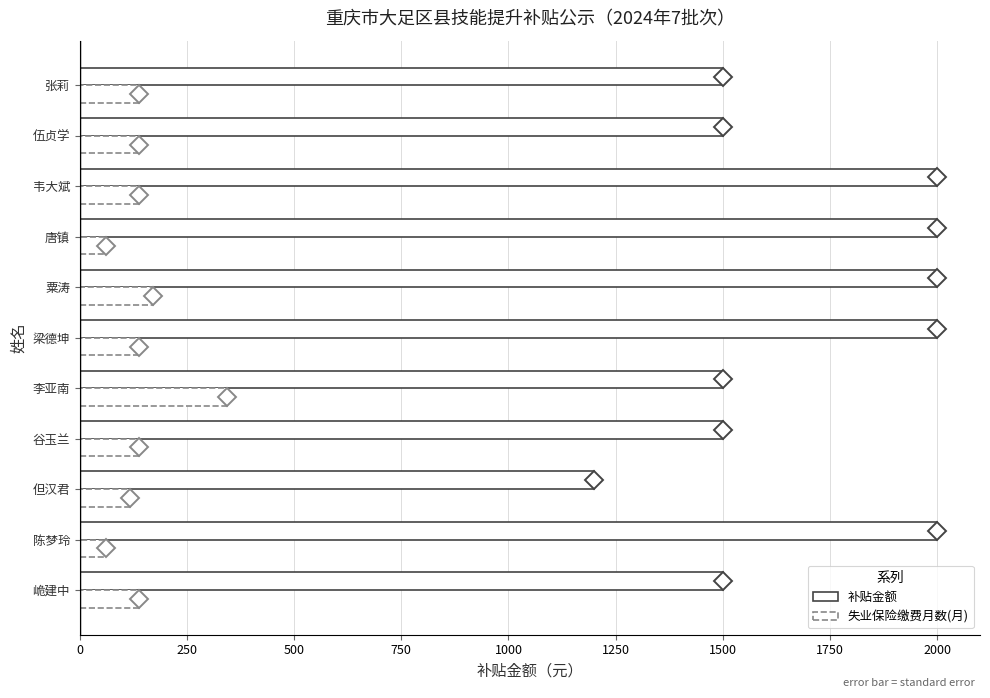

How many data points in 补贴金额 are less than 1500?

1